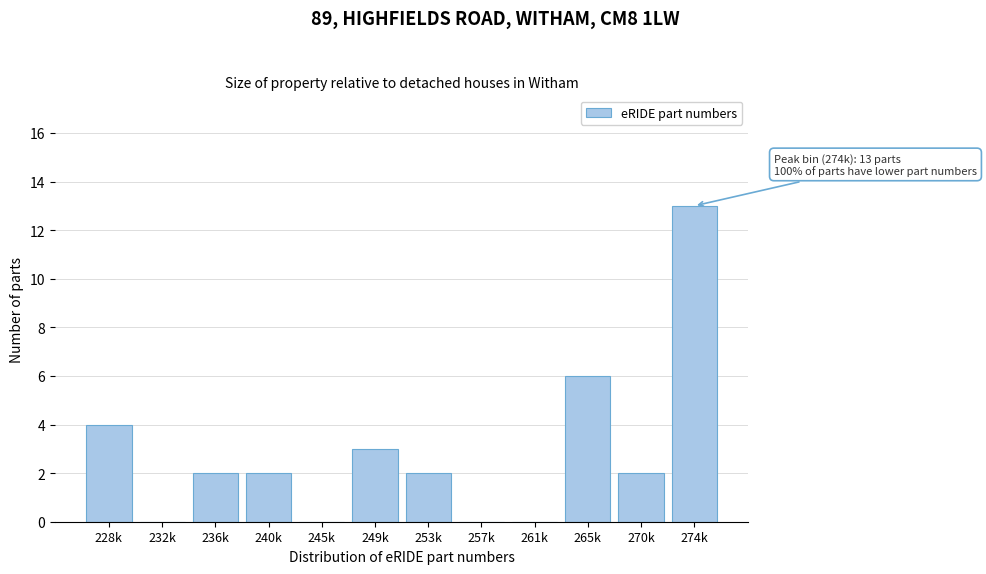

Reading left to right, extract all data points from this chart.

228k=4	232k=0	236k=2	240k=2	245k=0	249k=3	253k=2	257k=0	261k=0	265k=6	270k=2	274k=13